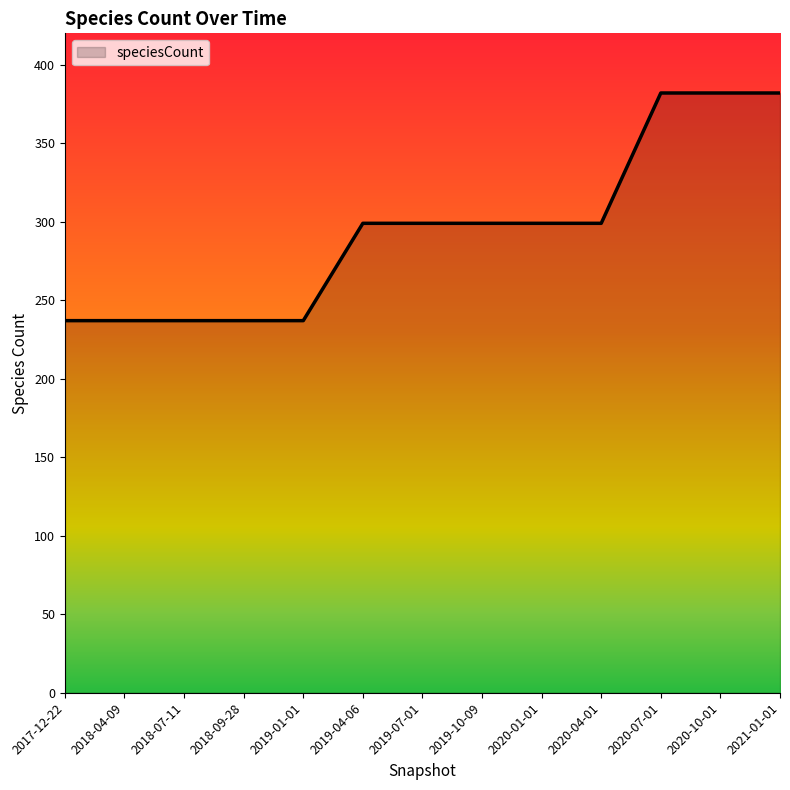

What is the difference between the maximum and minimum values?

145